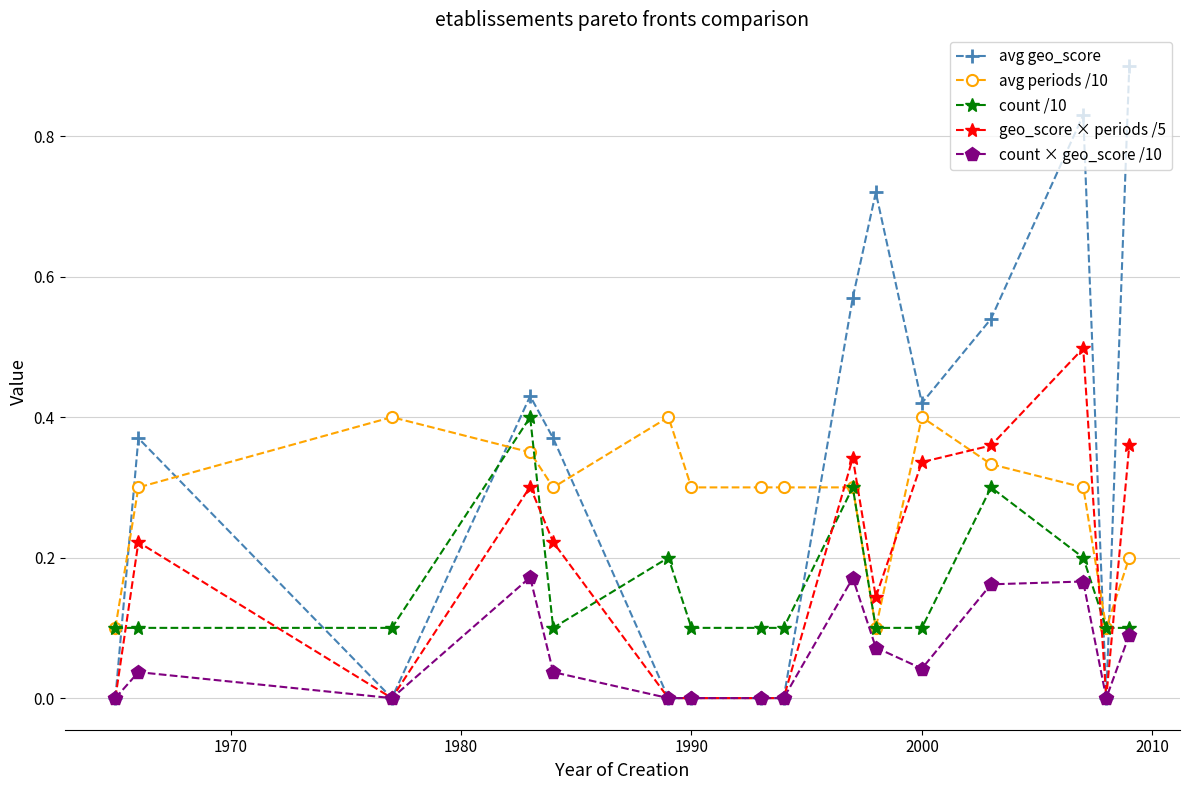

Which series has the widest spread of values?

avg geo_score